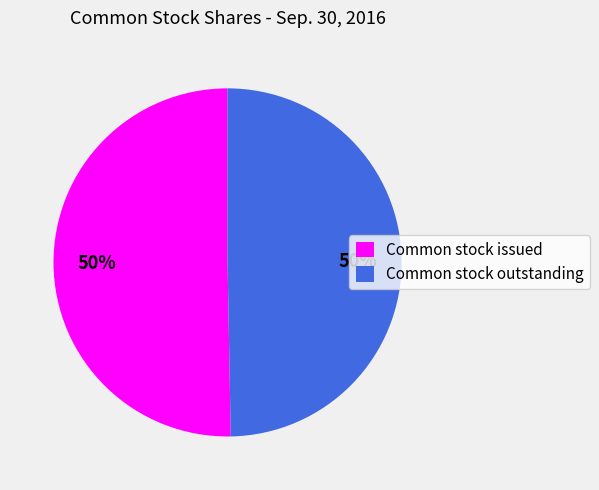

To the nearest percent, what is the combined percentage of Common stock outstanding and Common stock issued?

100%